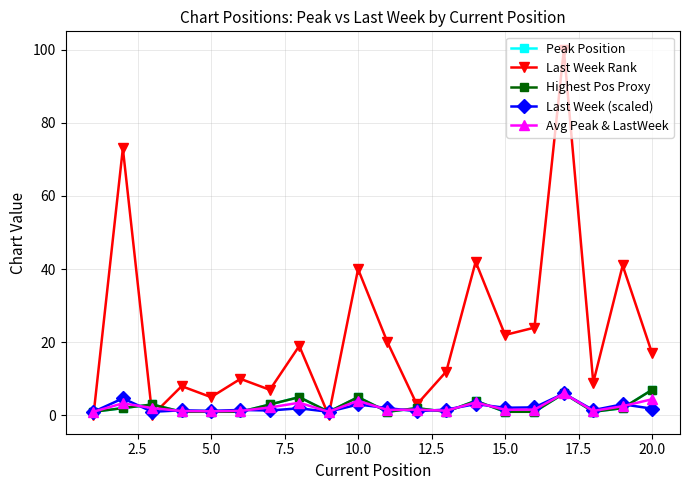

Is this an area chart (filled region under the line)?

No